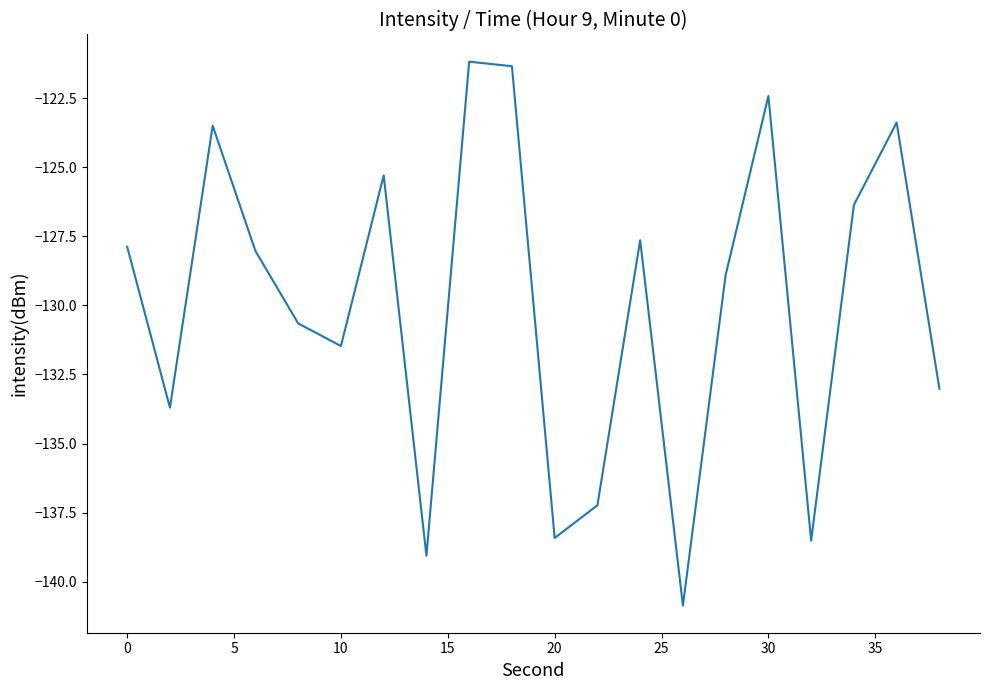

What is the greatest value displayed?

-121.2